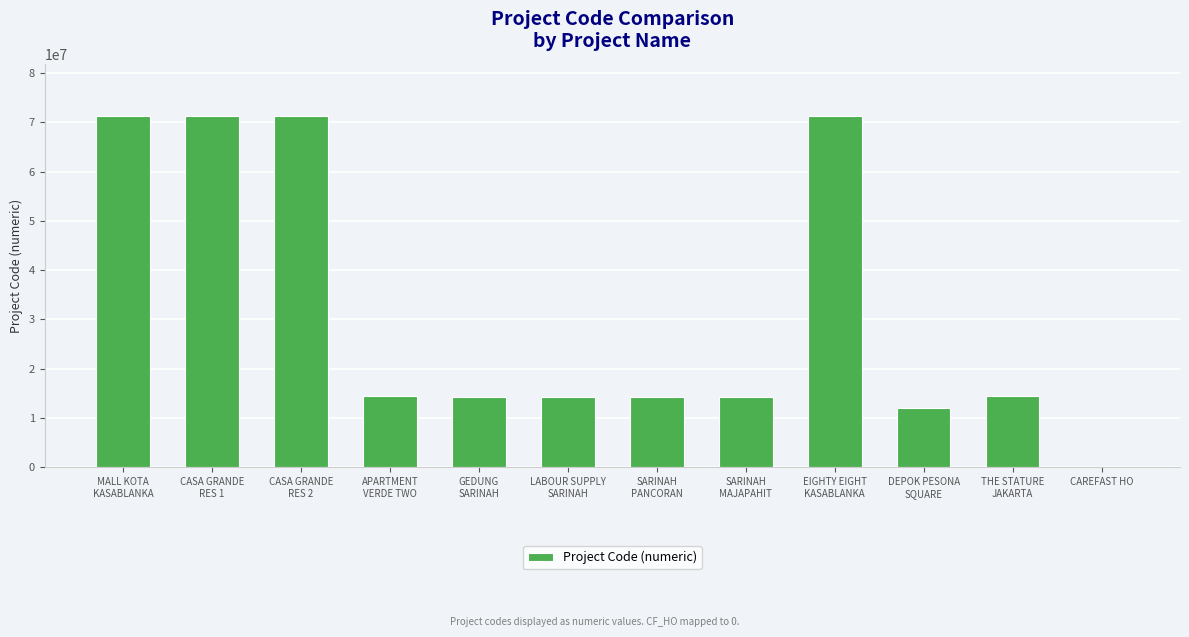

What is the change in value from MALL KOTA
KASABLANKA to CAREFAST HO?

-71220901